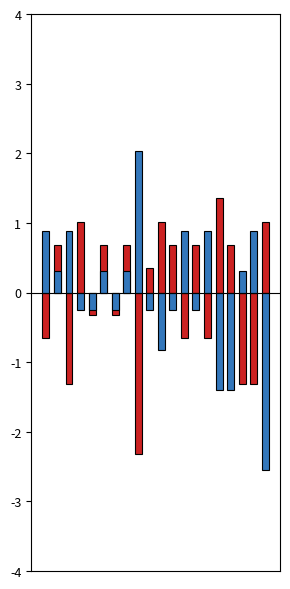

Where does the 一.(35分) series first go above 0?

1